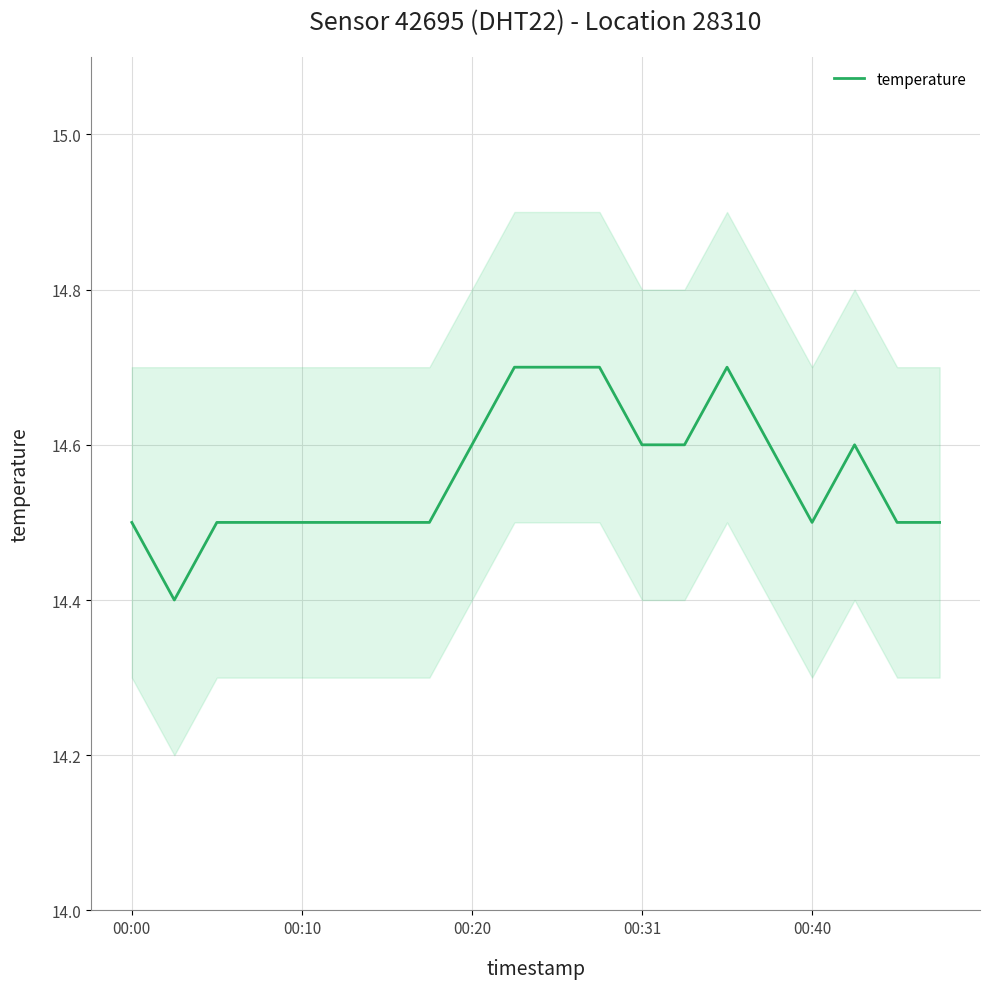

At which category does the chart reach its peak across all series?

9